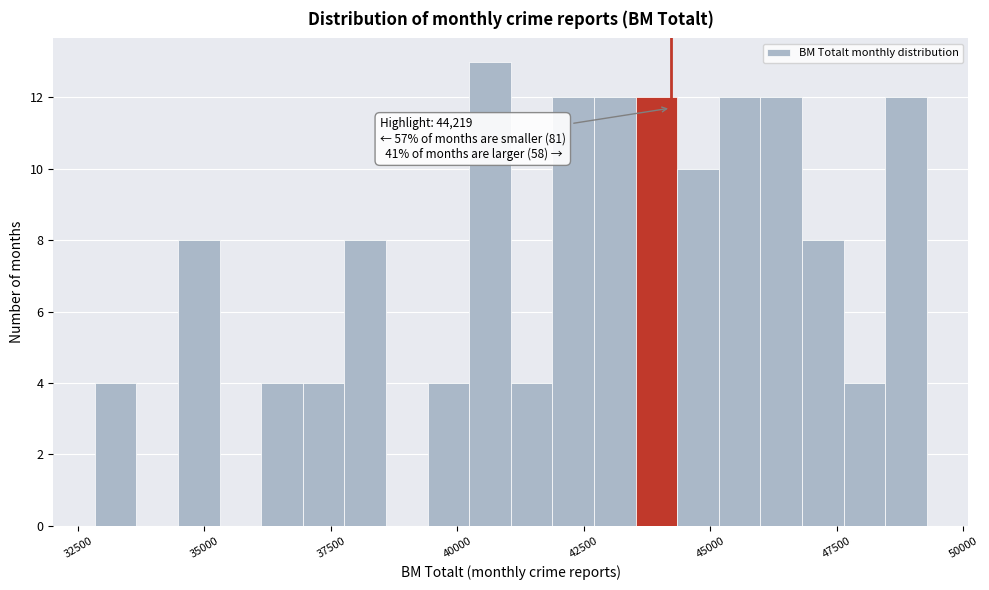

Around what value on the x-axis is the tallest bar? Give the approximate position of its centre, as read against the axis.

40500